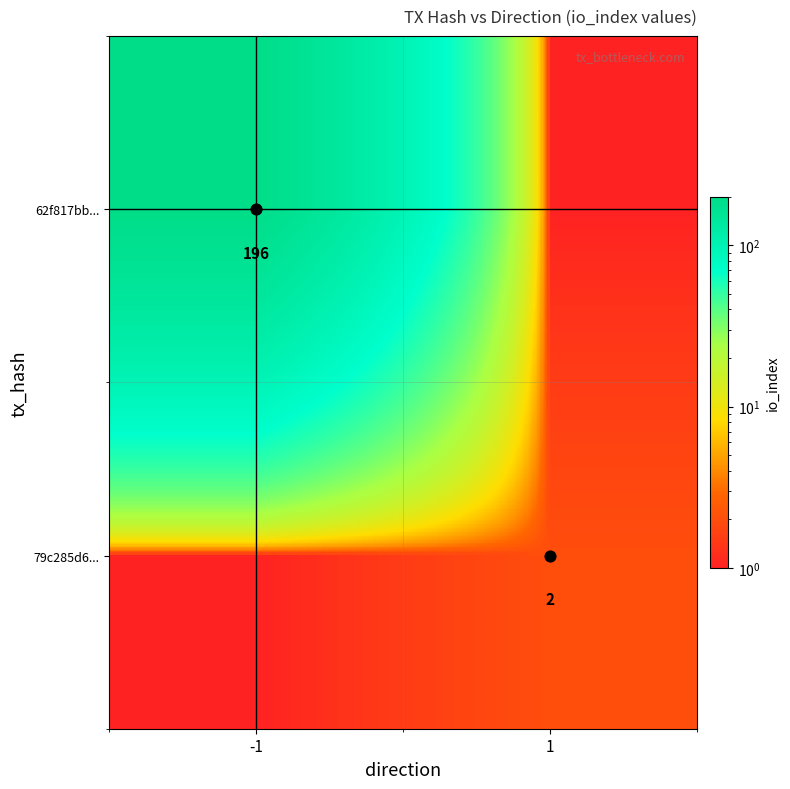

The 62f817bb... series shows 58 at -1. True or false?

False